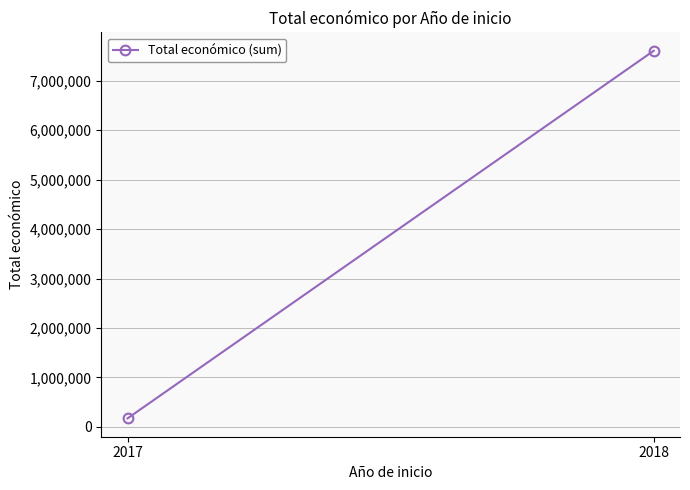

Which has a higher value, 2018 or 2017?

2018